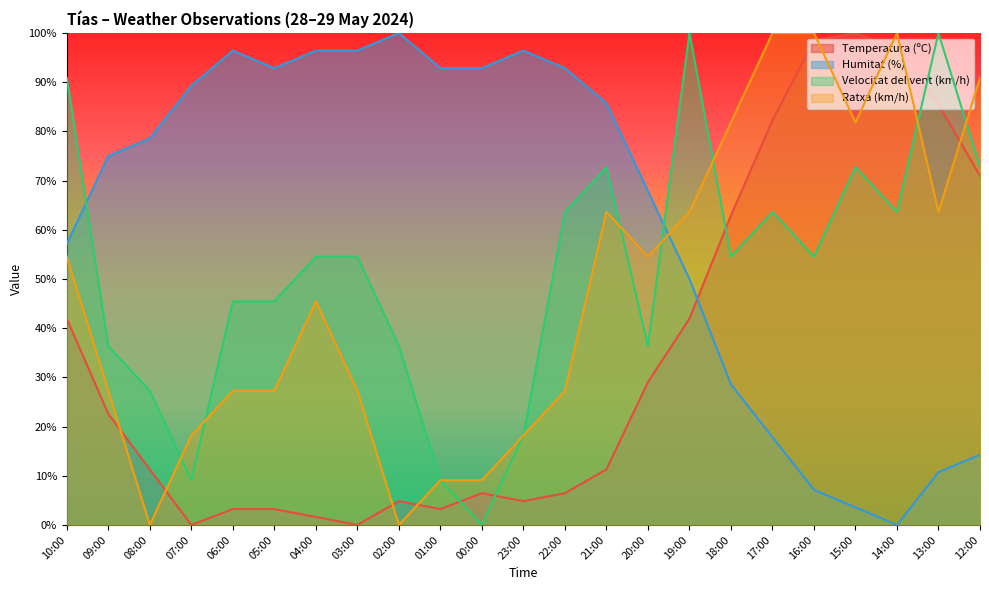

What is the label of the 2nd point from the right?

13:00